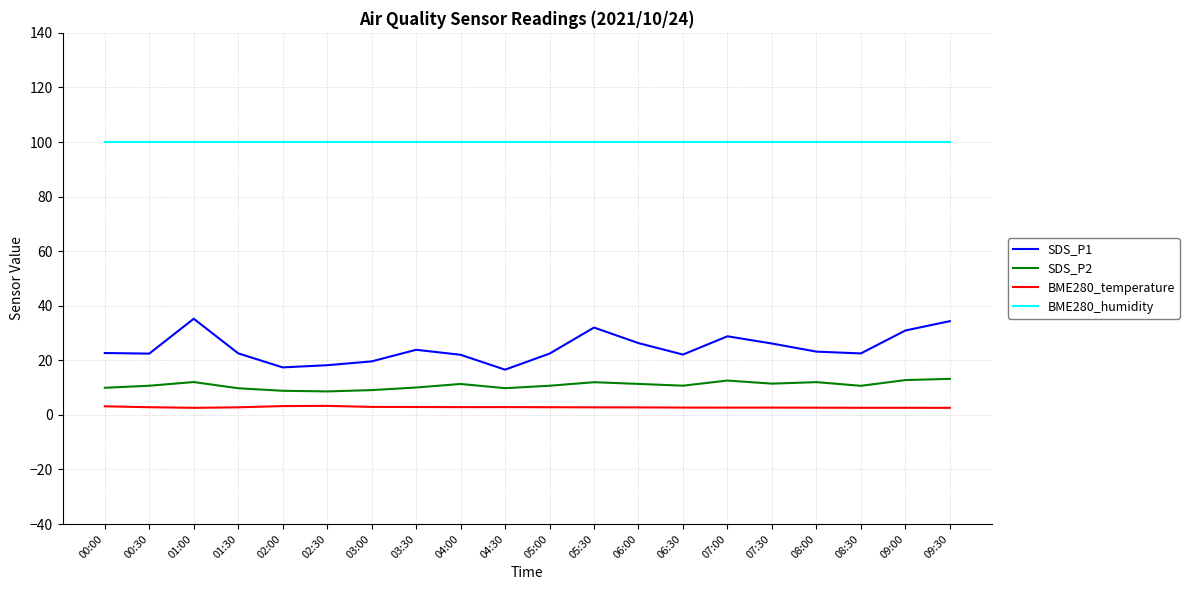

What is the difference between the maximum and minimum values in the SDS_P2 series?

4.6